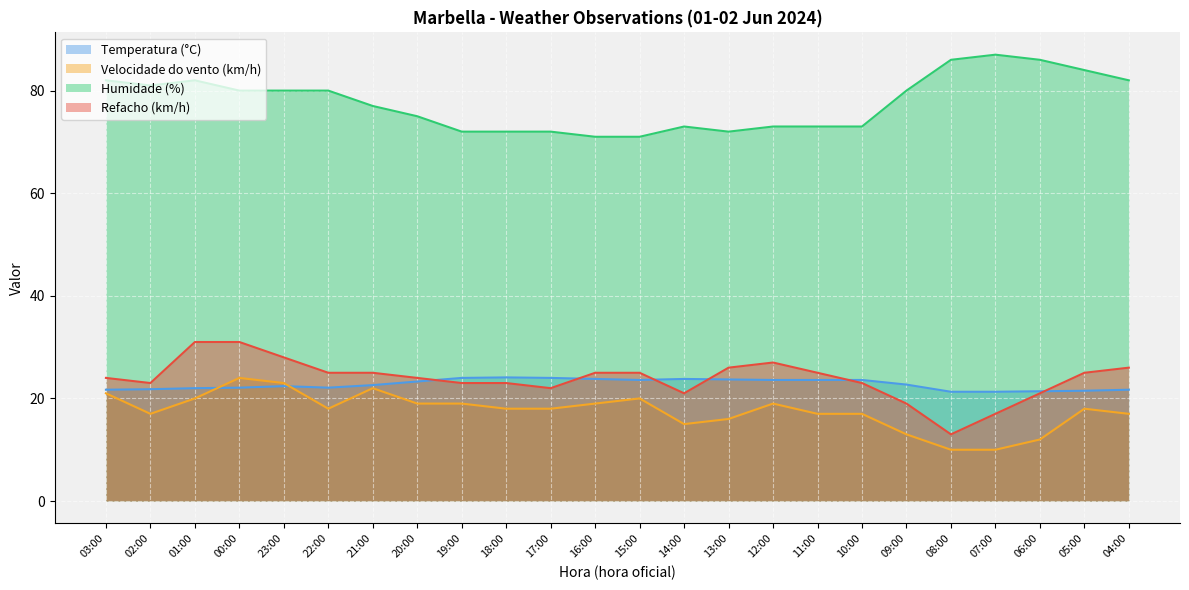

Reading right to left, transcribe all the data shown in this chart.

Temperatura (°C): 21.7	21.5	21.4	21.3	21.3	22.7	23.6	23.6	23.6	23.7	23.8	23.6	23.8	24.0	24.1	24.0	23.3	22.6	22.1	22.4	22.1	22.0	21.8	21.7
Velocidade do vento (km/h): 17.0	18.0	12.0	10.0	10.0	13.0	17.0	17.0	19.0	16.0	15.0	20.0	19.0	18.0	18.0	19.0	19.0	22.0	18.0	23.0	24.0	20.0	17.0	21.0
Humidade (%): 82.0	84.0	86.0	87.0	86.0	80.0	73.0	73.0	73.0	72.0	73.0	71.0	71.0	72.0	72.0	72.0	75.0	77.0	80.0	80.0	80.0	82.0	81.0	82.0
Refacho (km/h): 26.0	25.0	21.0	17.0	13.0	19.0	23.0	25.0	27.0	26.0	21.0	25.0	25.0	22.0	23.0	23.0	24.0	25.0	25.0	28.0	31.0	31.0	23.0	24.0